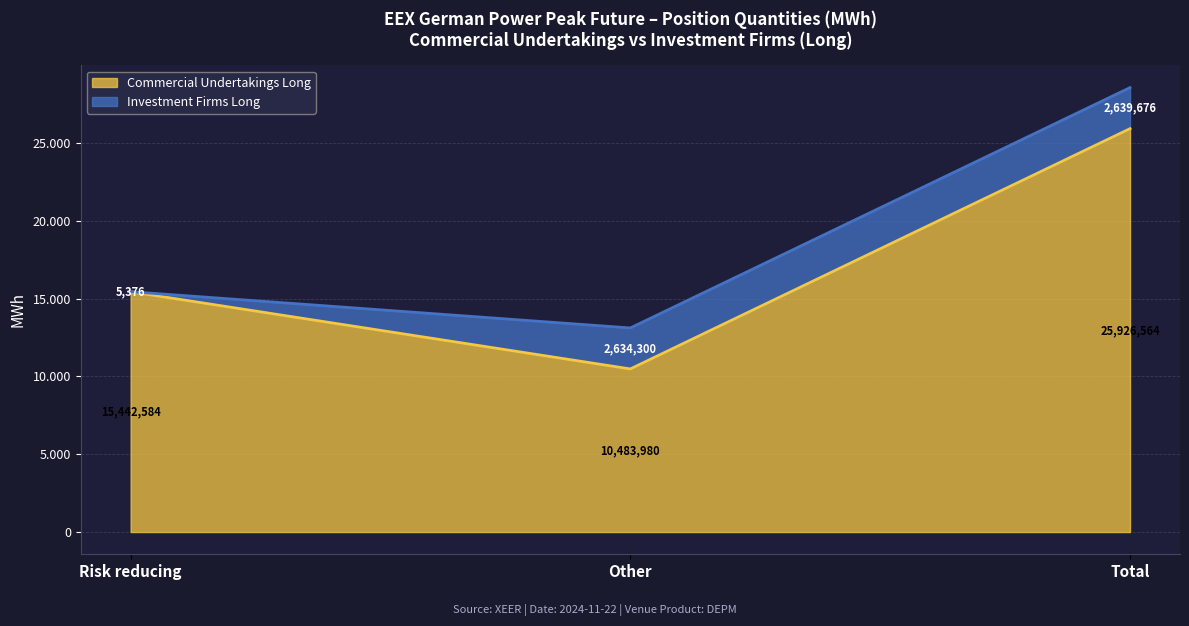

Reading left to right, extract all data points from this chart.

15442584	10483980	25926564